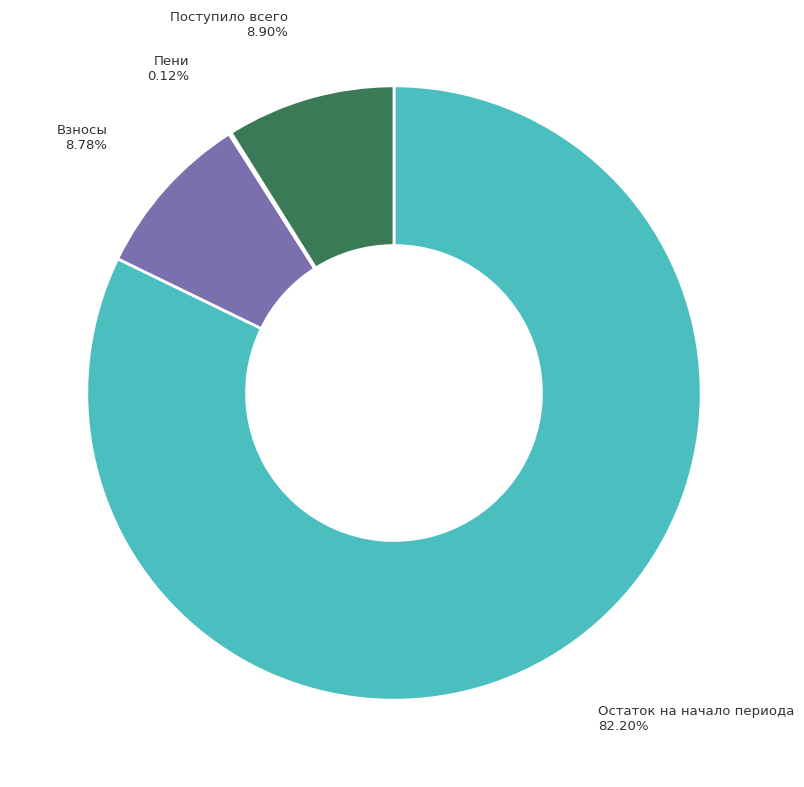

Which has a higher value, Поступило всего or Остаток на начало периода?

Остаток на начало периода